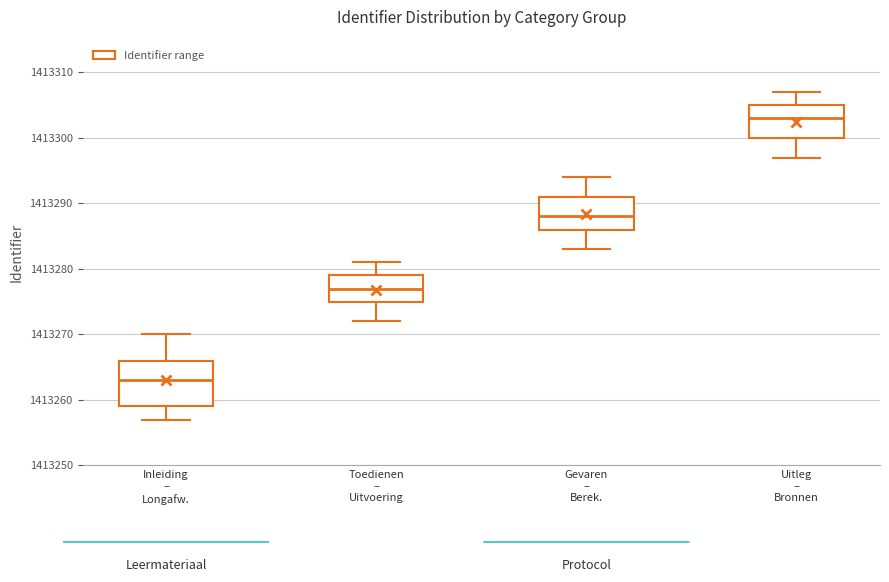

Reading left to right, transcribe this box plot: for each box, give where its median line is, the range the box spans, and where its two whiskers end, as read against the y-axis. The values are not printed on the chart, so give them approximately, as read against the axis.

Inleiding – Longafw.: median 1413263, box 1413259 to 1413266, whiskers 1413257 to 1413270
Toedienen – Uitvoering: median 1413277, box 1413275 to 1413279, whiskers 1413272 to 1413281
Gevaren – Berek.: median 1413288, box 1413286 to 1413291, whiskers 1413283 to 1413294
Uitleg – Bronnen: median 1413303, box 1413300 to 1413305, whiskers 1413297 to 1413307